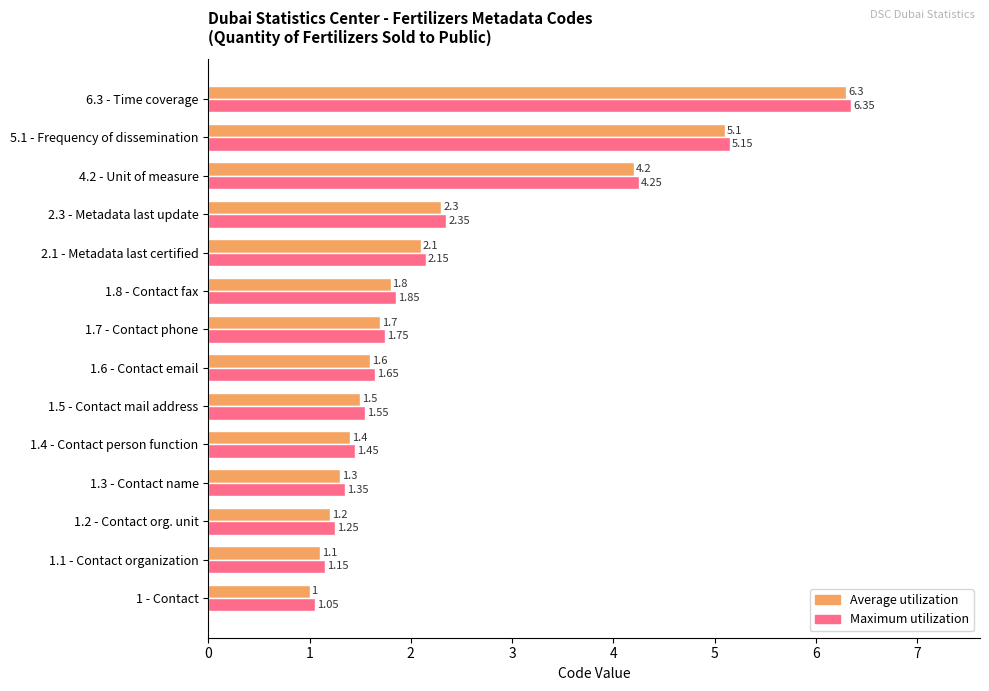

List the series in order of their overall mean, lowest first.

Average utilization, Maximum utilization